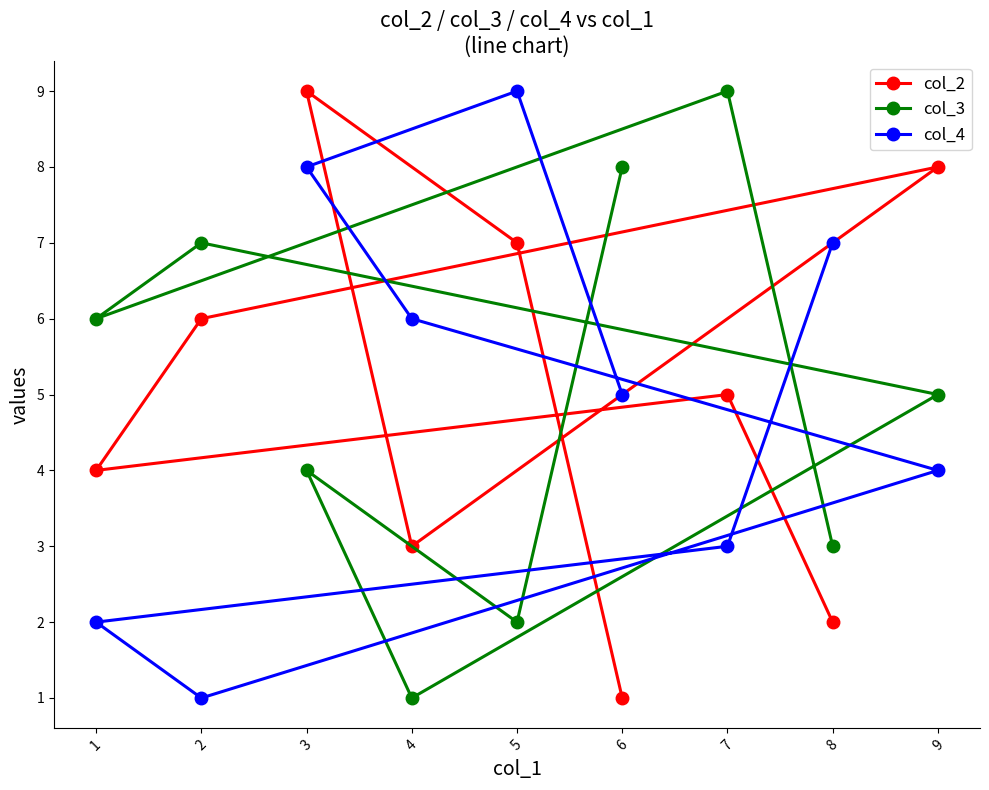

The value of col_4 at 3 is 8. True or false?

True